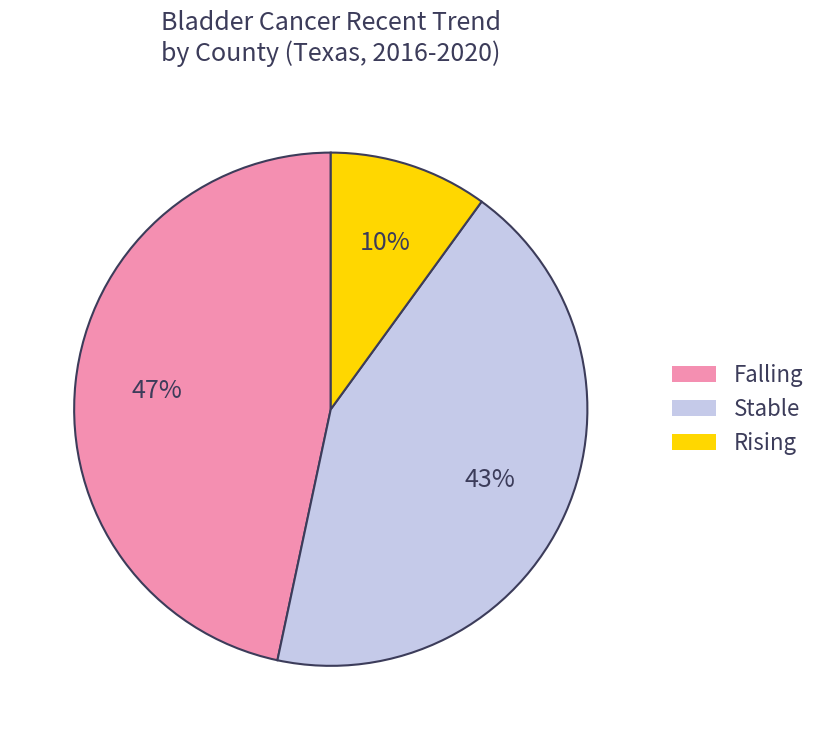

To the nearest percent, what is the average slice percentage?

33%